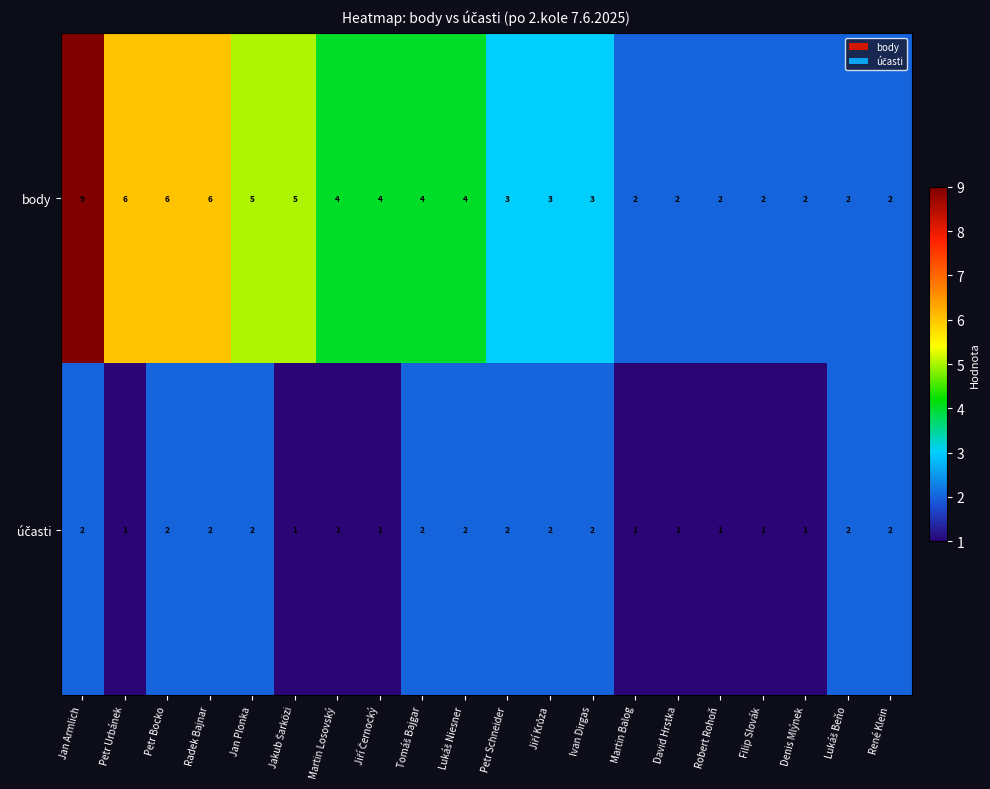

At which category is the sum across all series the highest?

Jan Armlich